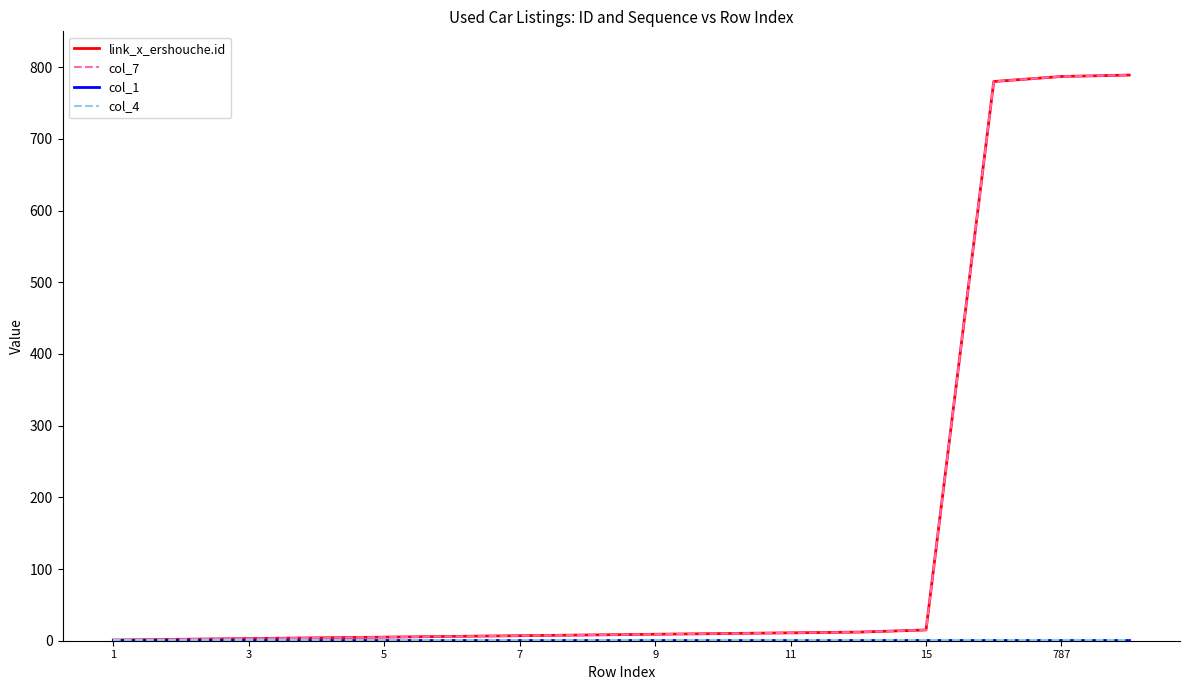

Does the chart have visible grid lines?

No